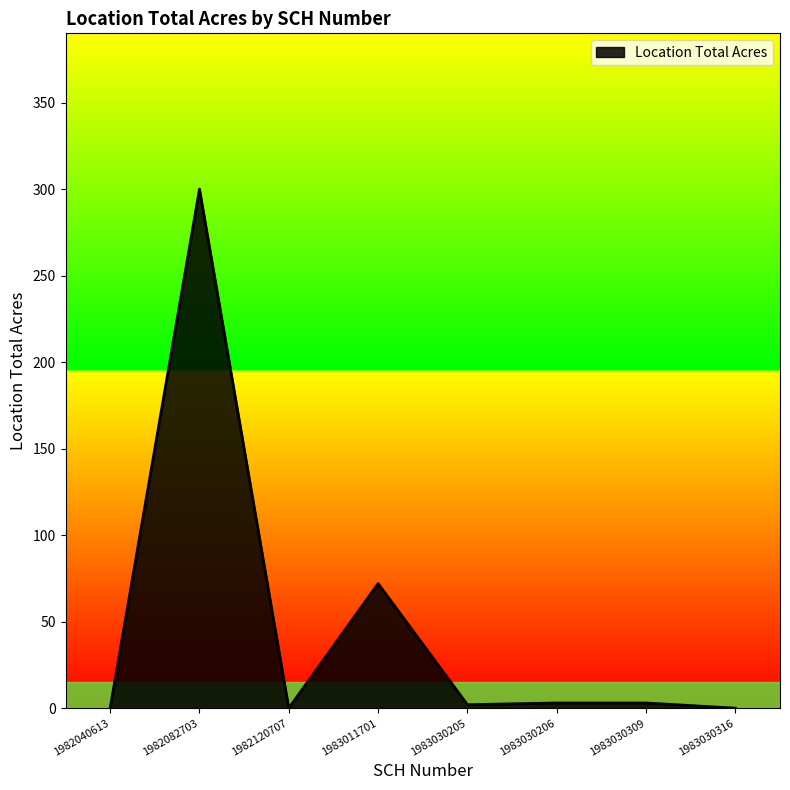

Is it true that the value at 1983030316 is 115?

False